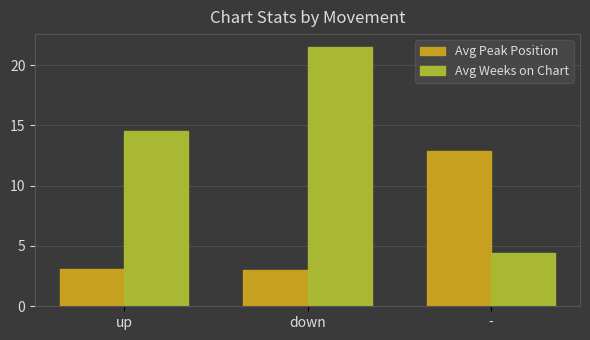

Where is Avg Weeks on Chart nearest to the value 12?

up